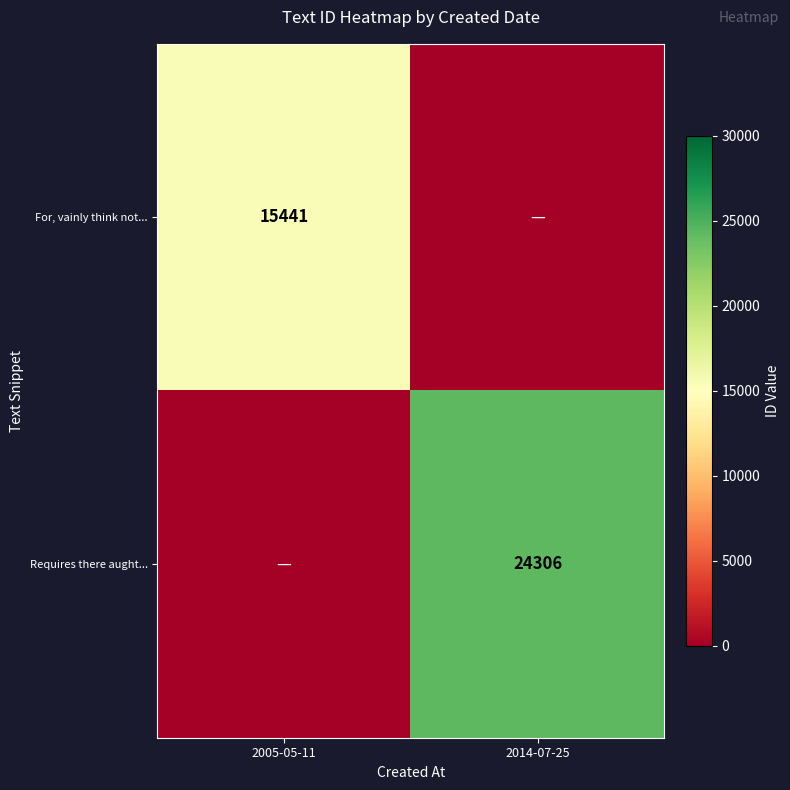

The value of Requires there aught... at 2014-07-25 is 24306. True or false?

True